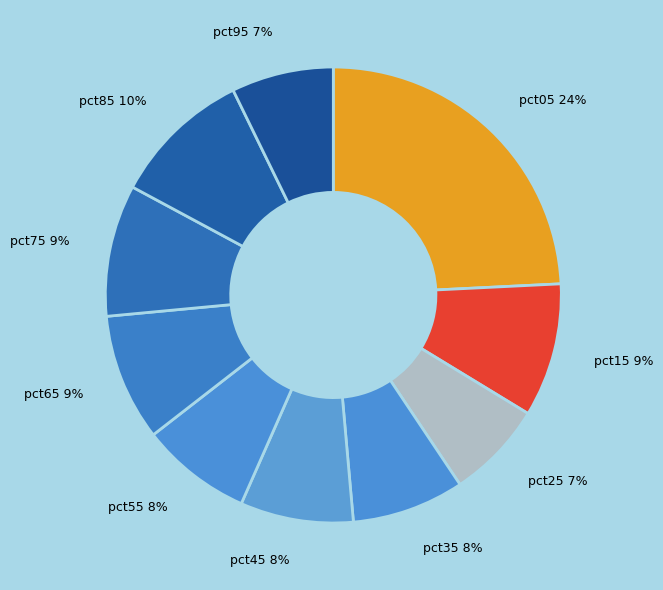

True or false: pct25 accounts for 13% of the total.

False